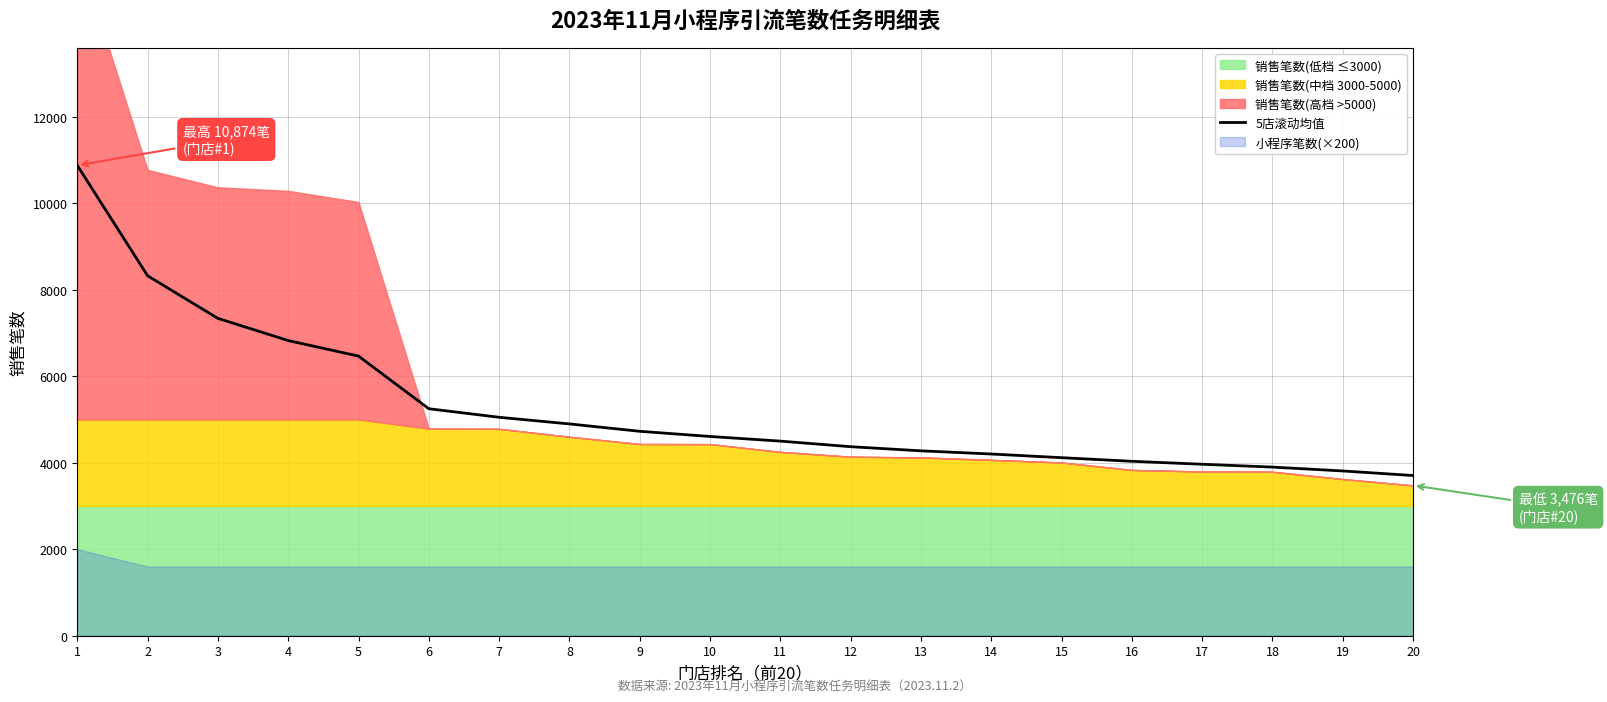

The value at 15 is 1192.9. True or false?

False